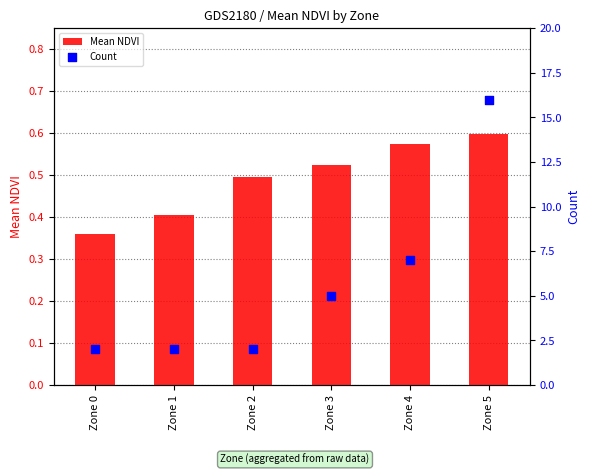

Which series contains the lowest Y value?

Mean NDVI